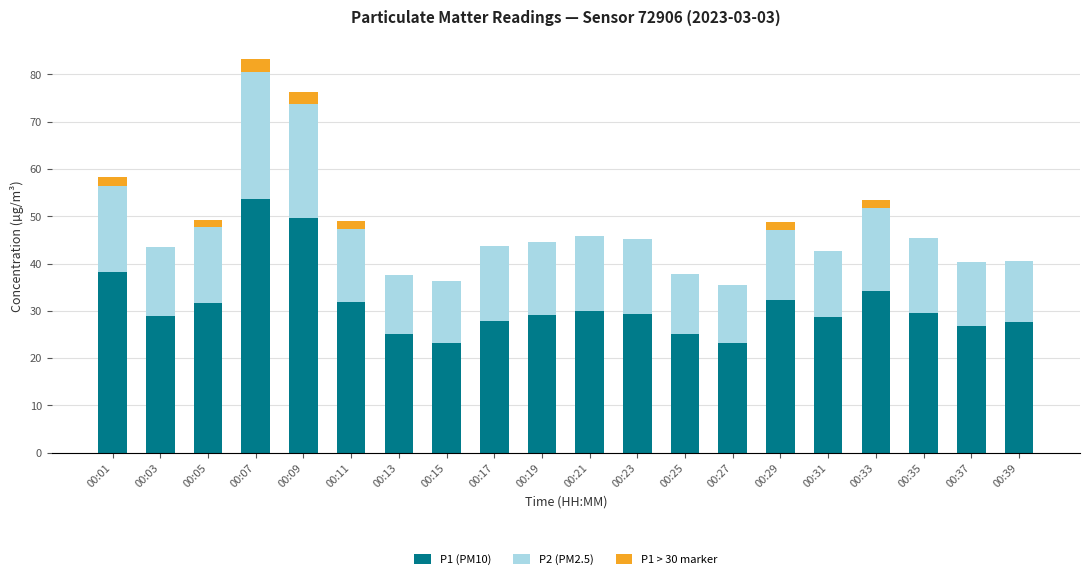

Which category has the highest value in the P1 (PM10) series?

00:07